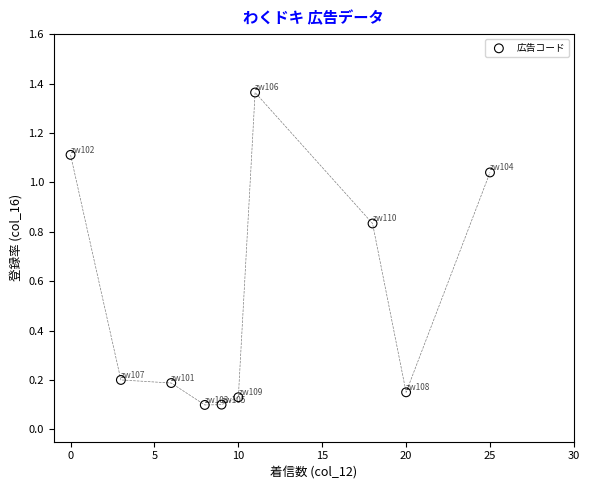

What is the average X value?

11.0